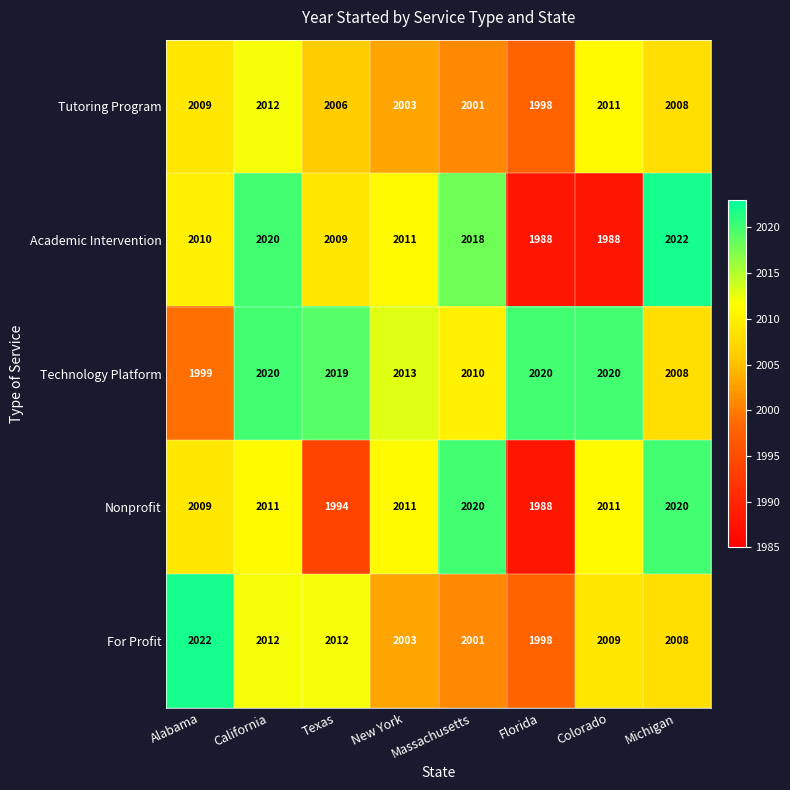

The Tutoring Program series shows 2930 at Texas. True or false?

False